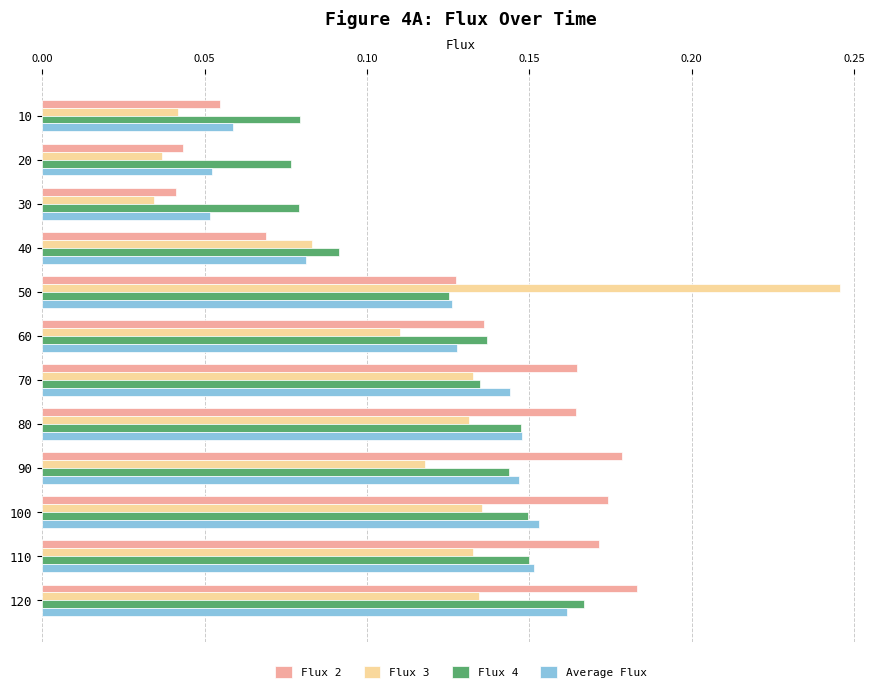

What is the sum of all Flux 4 values?

1.5